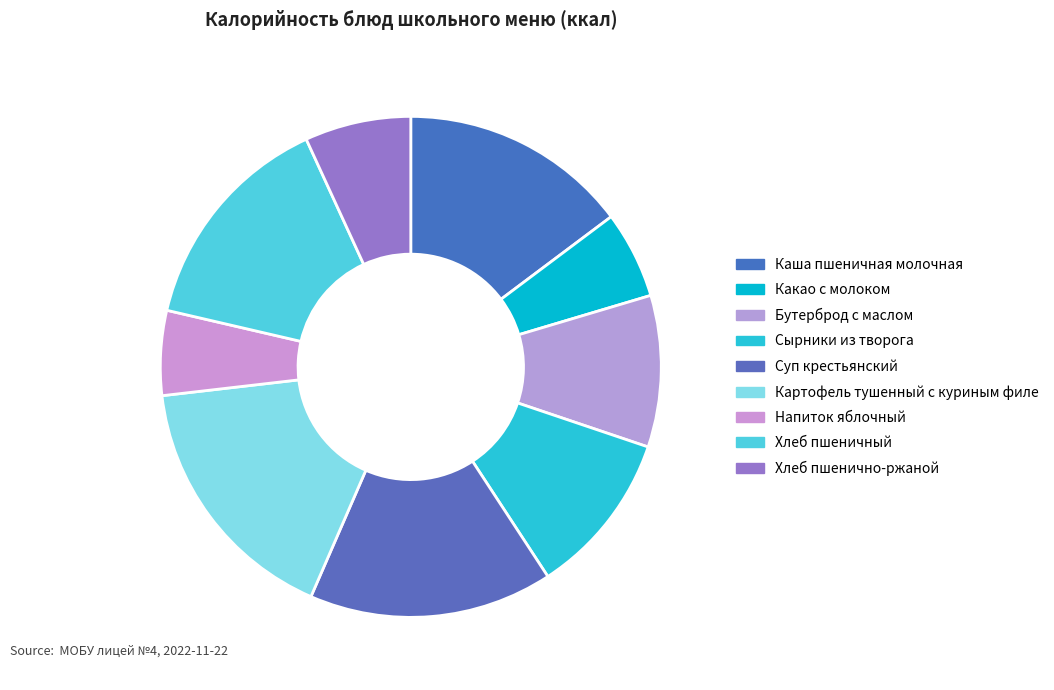

To the nearest percent, what portion does Напиток яблочный represent?

5%